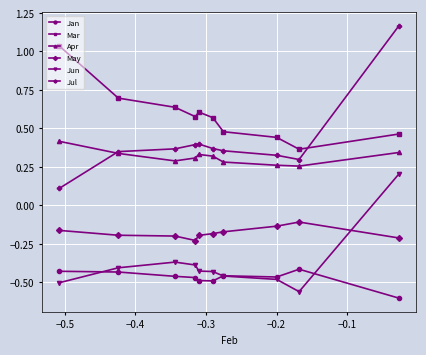

How many series are shown in this chart?

6